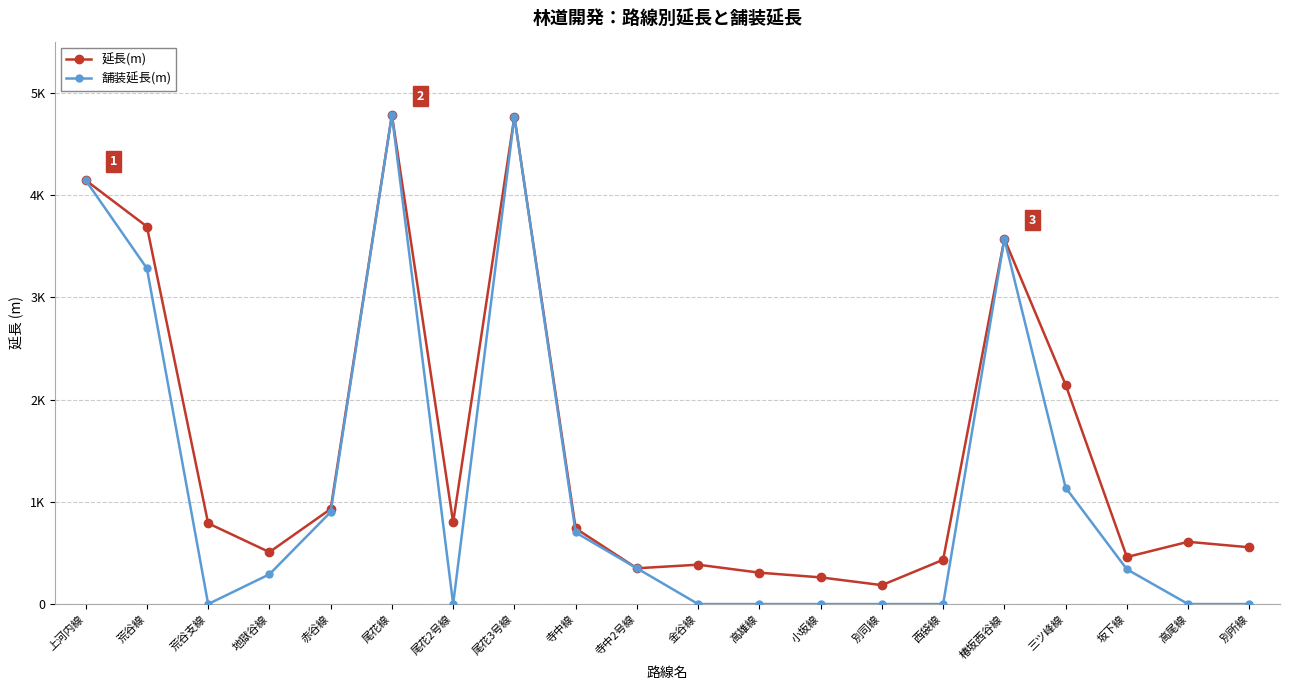

True or false: 舗装延長(m) and 延長(m) cross at least once.

False